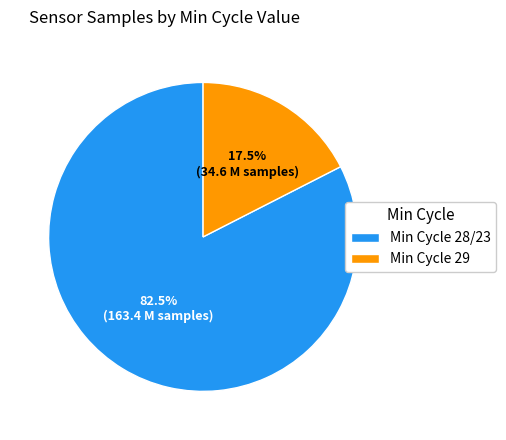

Rank the categories by value from highest to lowest.

Min Cycle 28/23, Min Cycle 29